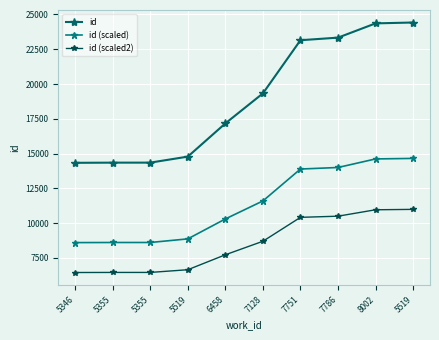

Reading left to right, extract all data points from this chart.

id: 5346=14336.0	5355=14348.0	5355=14349.0	5519=14781.0	6458=17169.0	7128=19327.0	7751=23148.0	7786=23333.0	8002=24358.0	5519=24421.0
id (scaled): 5346=8601.6	5355=8608.8	5355=8609.4	5519=8868.6	6458=10301.4	7128=11596.2	7751=13888.8	7786=13999.8	8002=14614.8	5519=14652.6
id (scaled2): 5346=6451.2	5355=6456.6	5355=6457.1	5519=6651.4	6458=7726.1	7128=8697.1	7751=10416.6	7786=10499.9	8002=10961.1	5519=10989.5